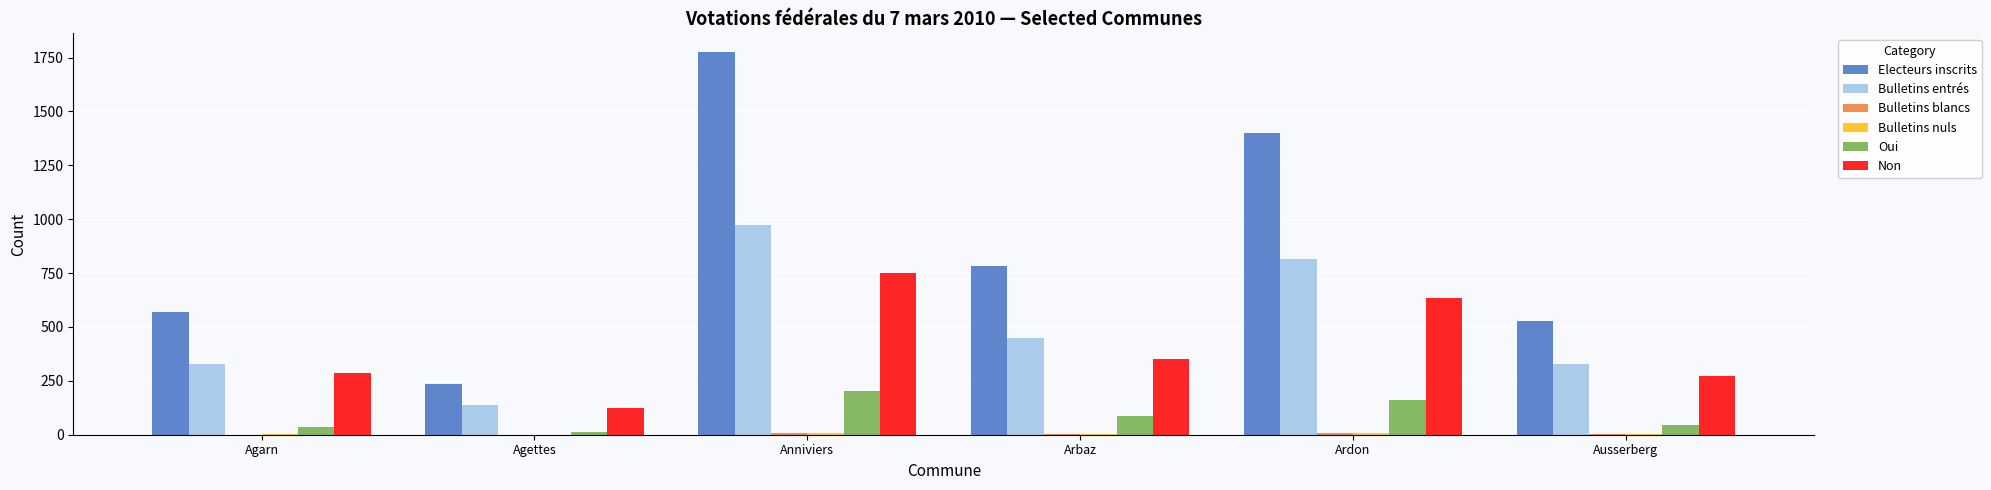

What is the maximum value shown in the chart?

1774